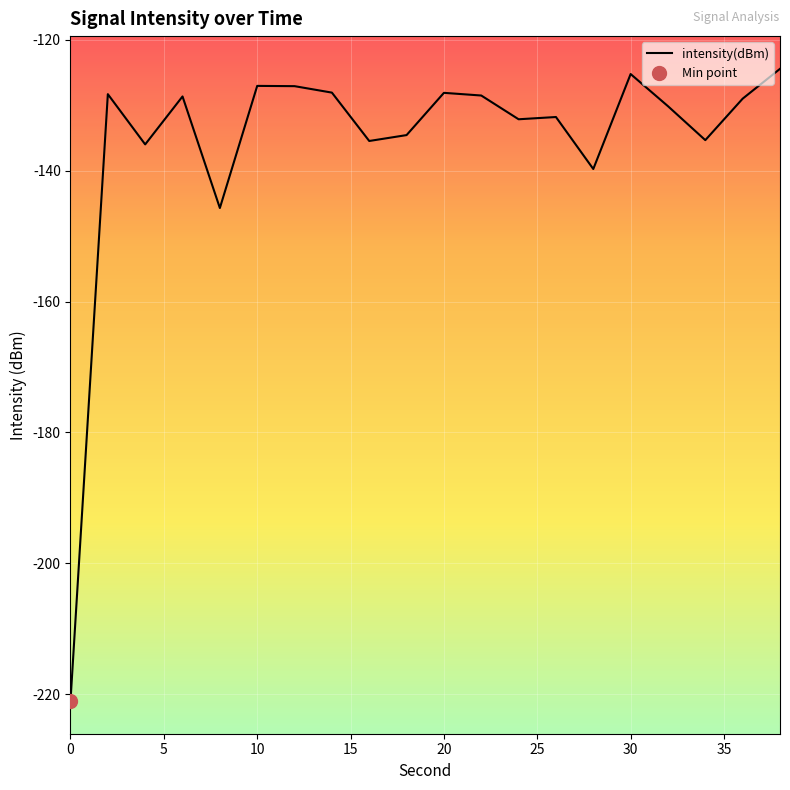

Rank the categories by value from highest to lowest.

38, 30, 10, 12, 14, 20, 2, 22, 6, 36, 32, 26, 24, 18, 34, 16, 4, 28, 8, 0